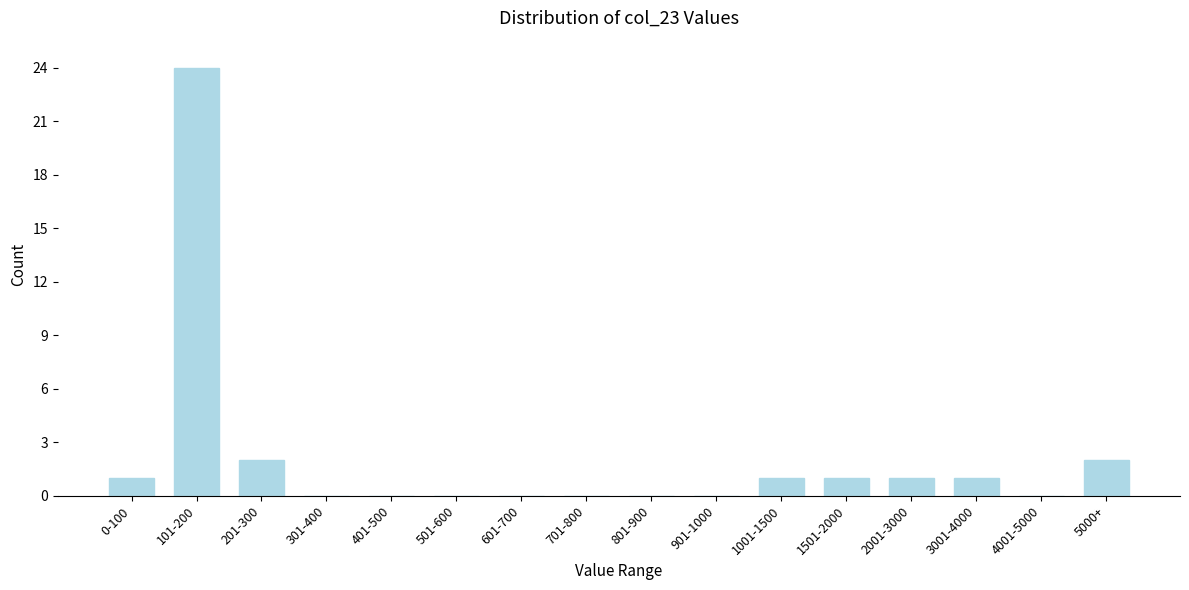

Reading left to right, list all the values displayed in this chart.

0-100=1	101-200=24	201-300=2	301-400=0	401-500=0	501-600=0	601-700=0	701-800=0	801-900=0	901-1000=0	1001-1500=1	1501-2000=1	2001-3000=1	3001-4000=1	4001-5000=0	5000+=2